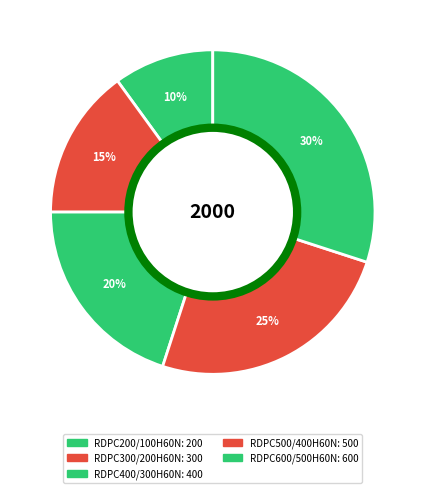

To the nearest percent, what is the average slice percentage?

20%